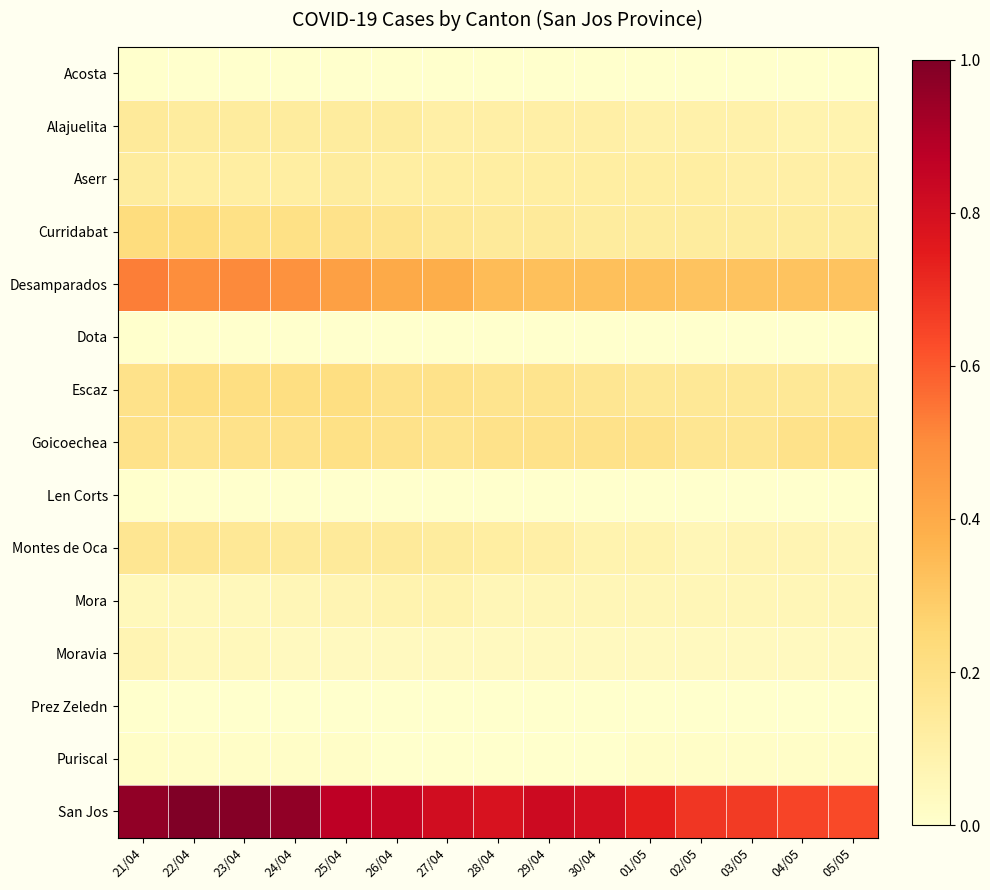

Count the number of categories in the chart.

15